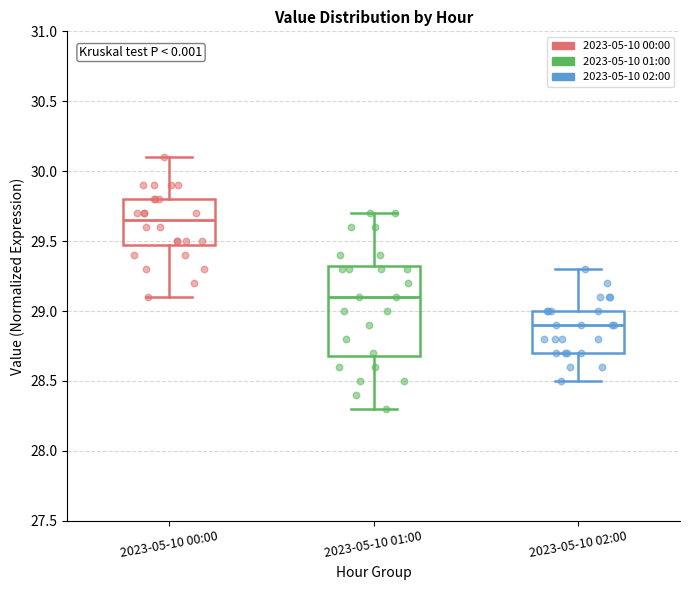

Which box's median line is the lowest?

2023-05-10 02:00